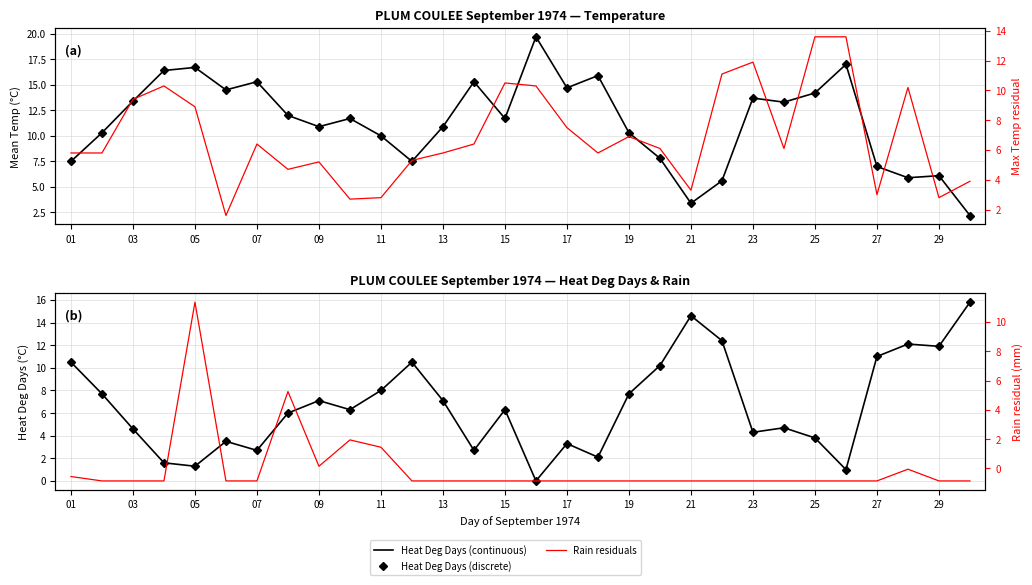

Is the value of Mean Temp (discrete) at 11 greater than the value of Max−Mean Residuals at 21?

Yes